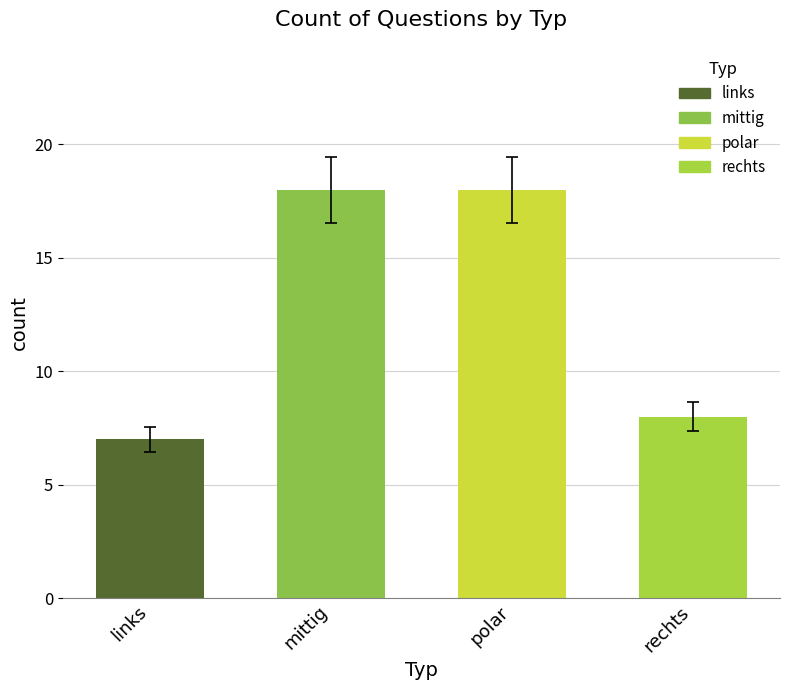

What is the difference between the values at polar and links?

11